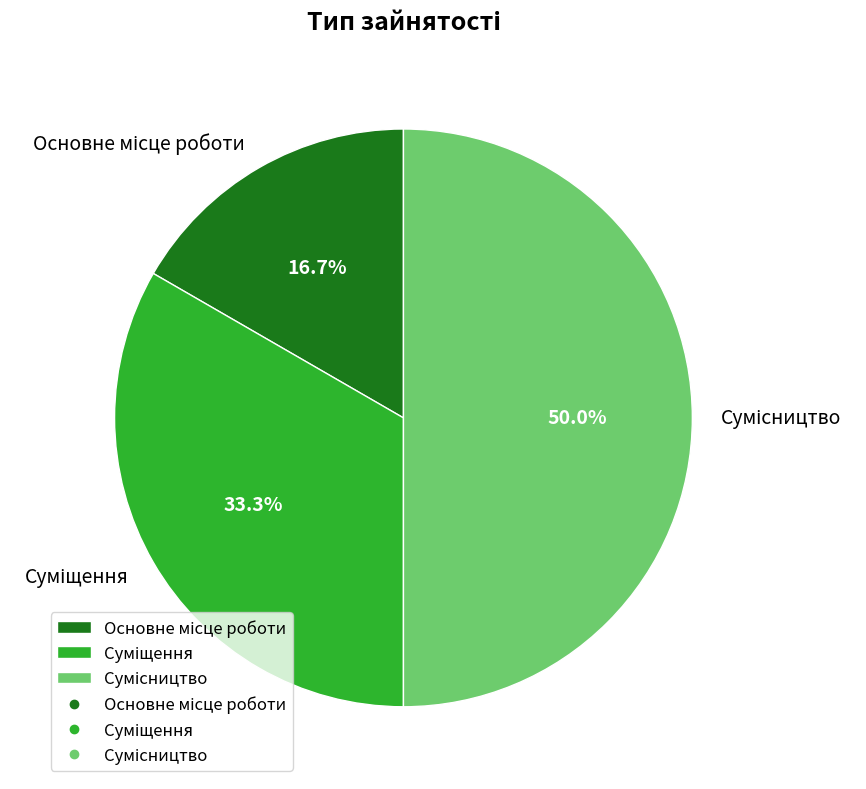

To the nearest percent, what is the difference between the Сумісництво and Суміщення slice percentages?

17%